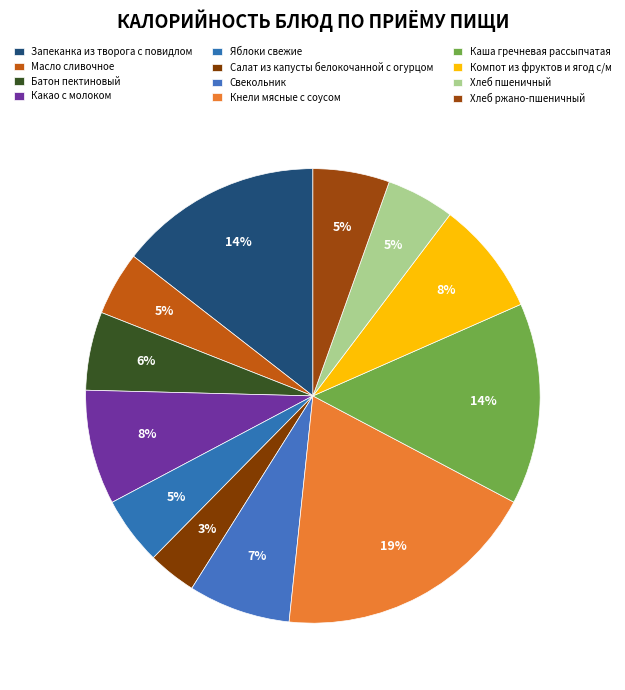

How many segments does this pie chart have?

12